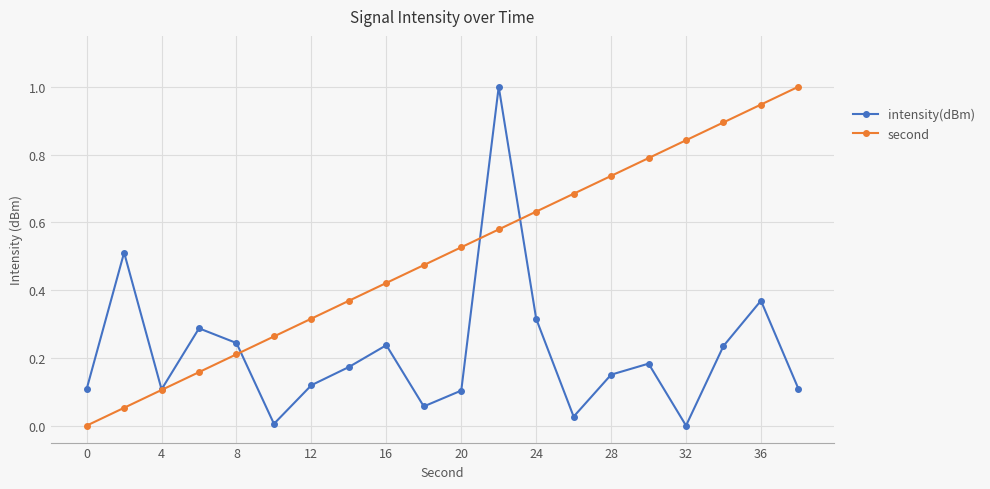

What is the greatest value displayed?

1.0